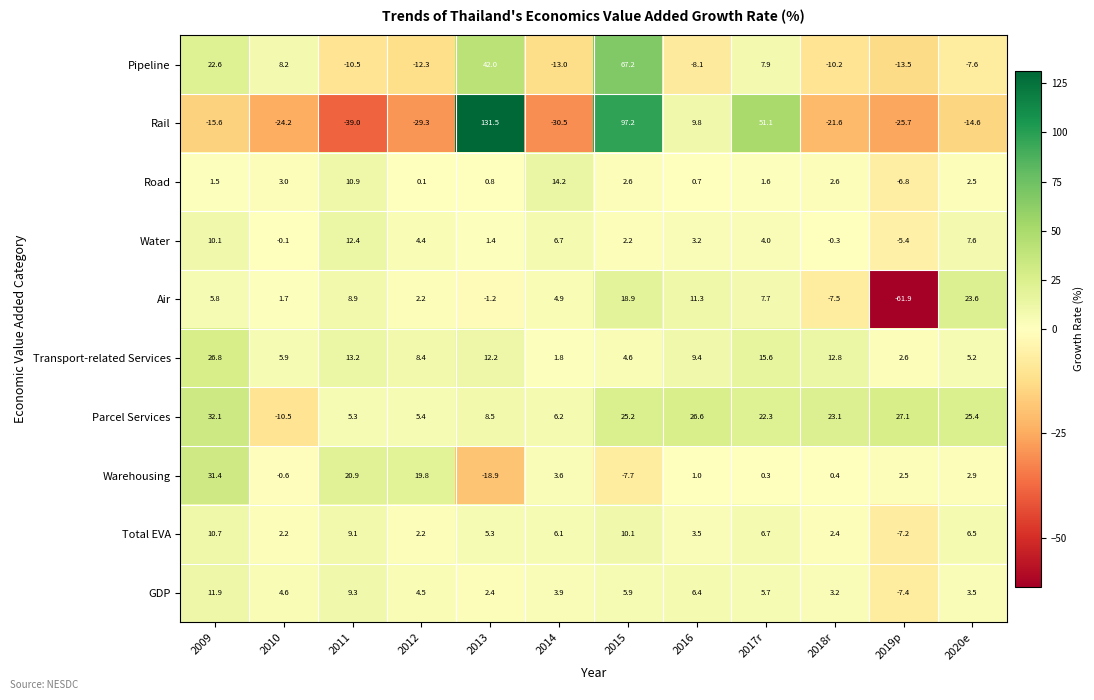

Is it true that Water equals 4.0 at 2017r?

True